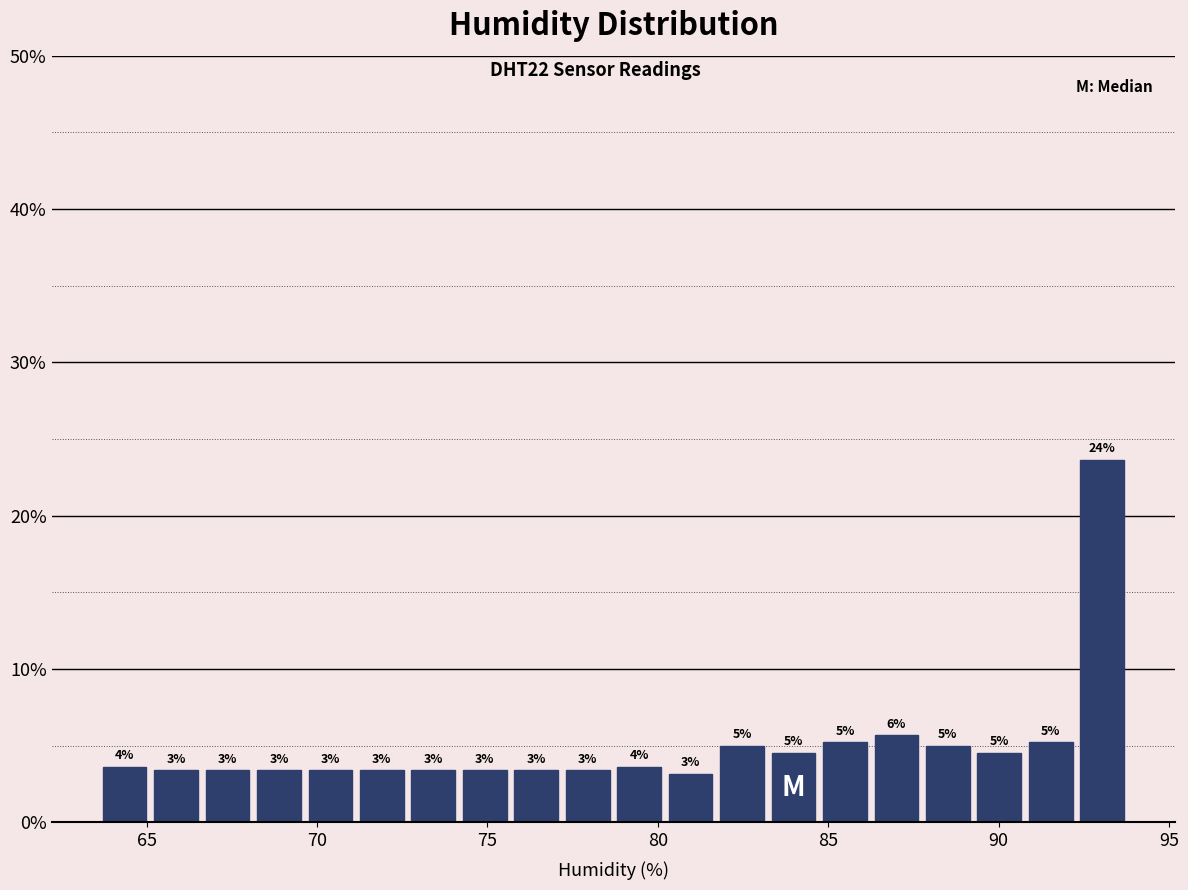

Read against the x-axis, roughly where is the centre of the tallest bar?

93.0